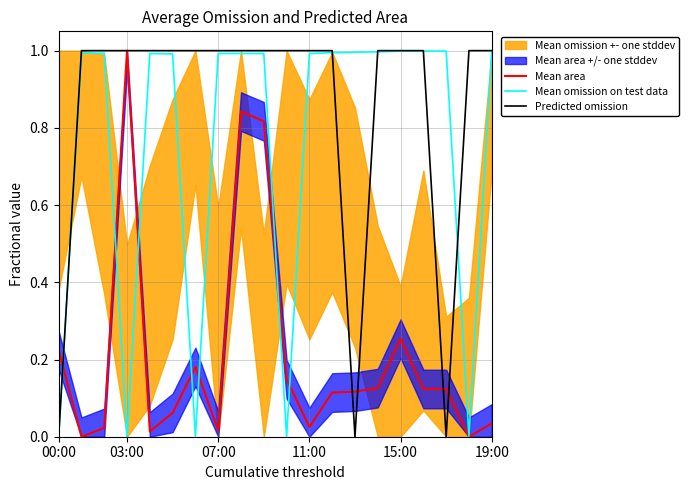

Does the chart have visible grid lines?

Yes